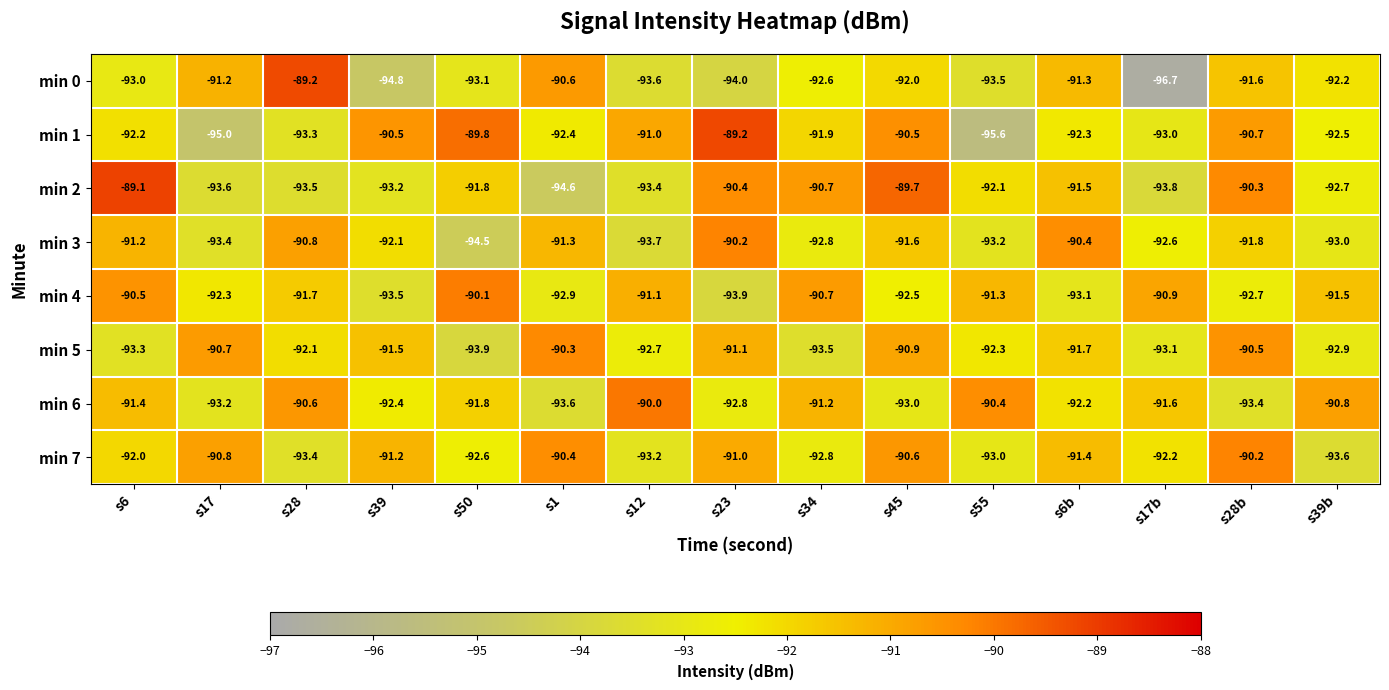

Which series changed the most between s12 and s23?

min 3